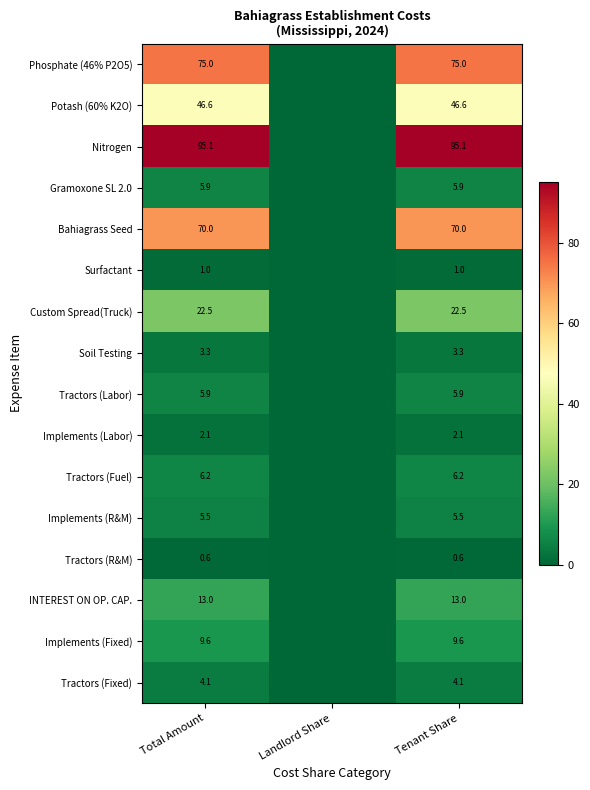

True or false: Nitrogen has a value of 95.1 at Tenant Share.

True